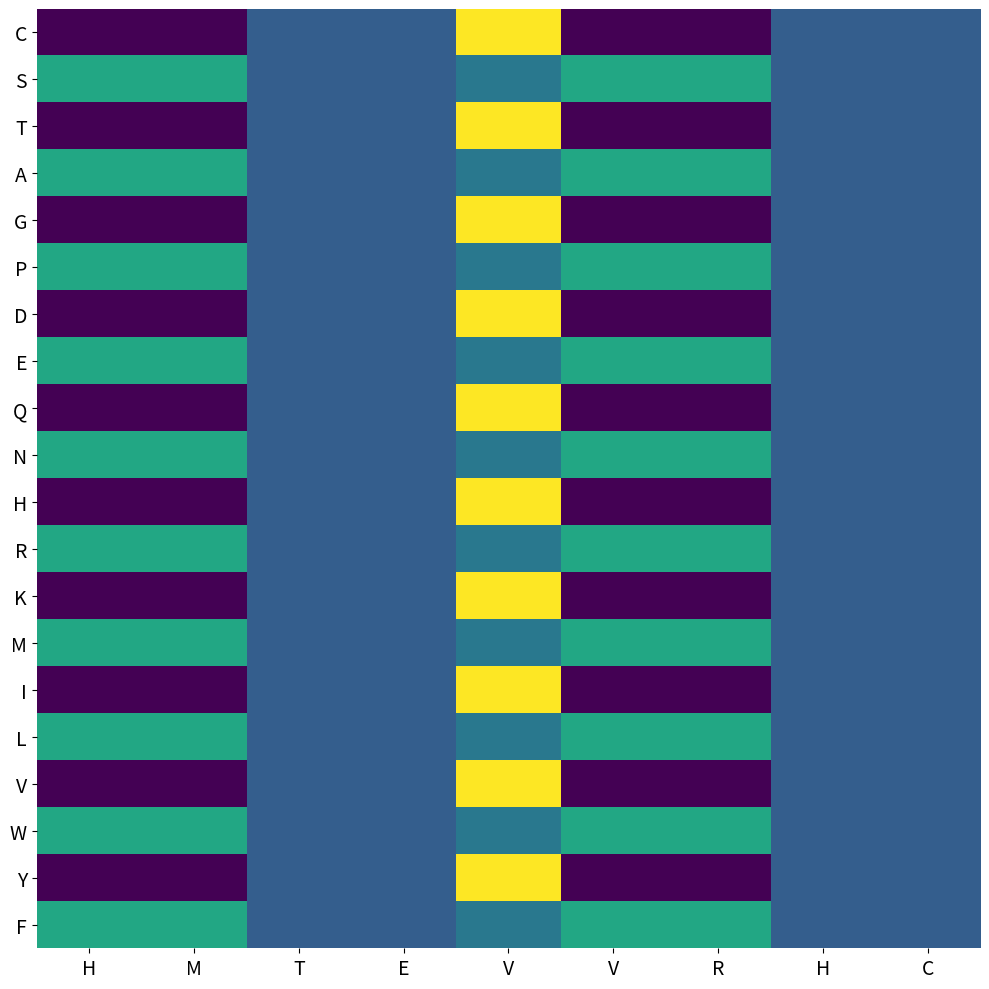

At how many categories does at least one series exceed 0?

9